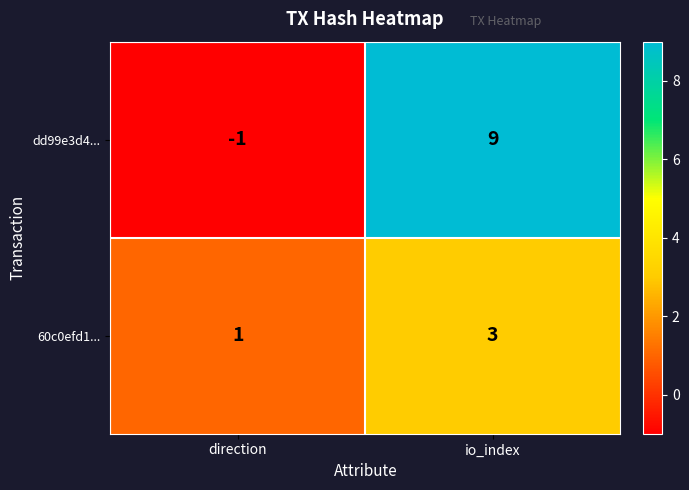

What value does the dd99e3d4... series have at io_index, to the nearest 5?

10